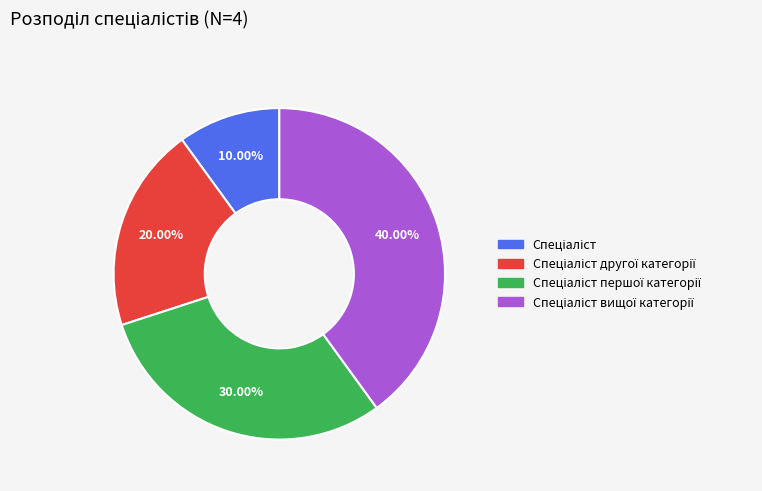

Does any single category account for the majority?

No